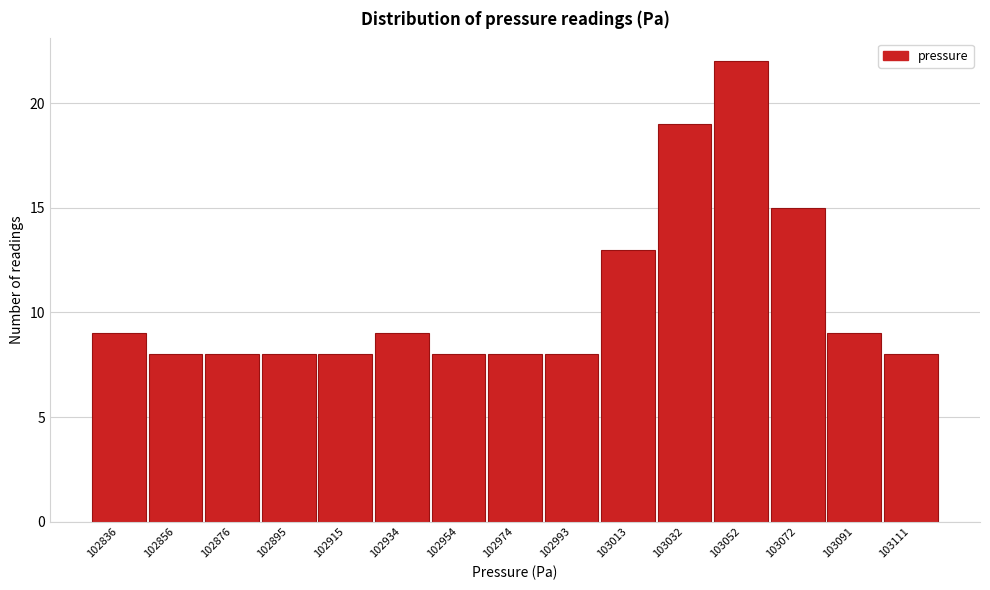

Reading right to left, what are all the values shown in this chart?

103111=8	103091=9	103072=15	103052=22	103032=19	103013=13	102993=8	102974=8	102954=8	102934=9	102915=8	102895=8	102876=8	102856=8	102836=9